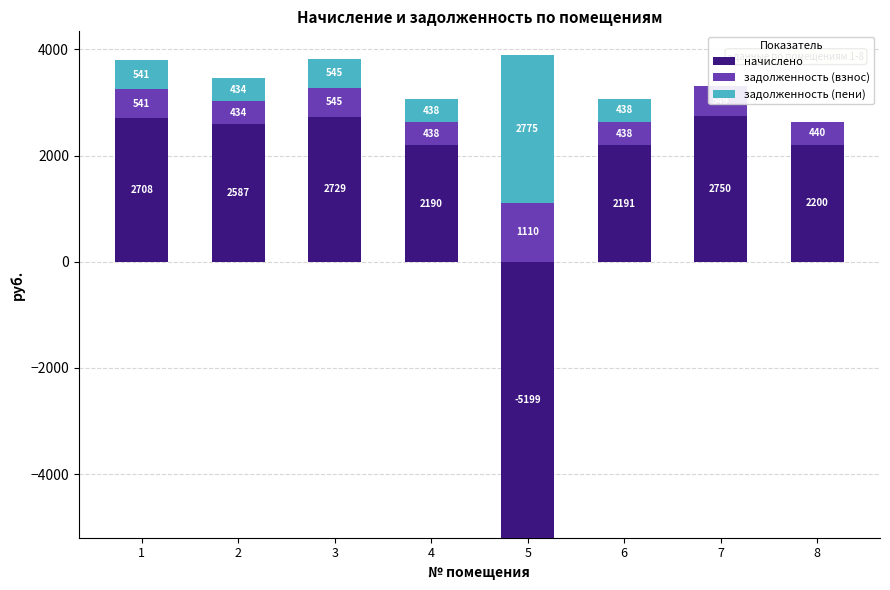

What are all the series names shown in the legend?

начислено, задолженность (взнос), задолженность (пени)